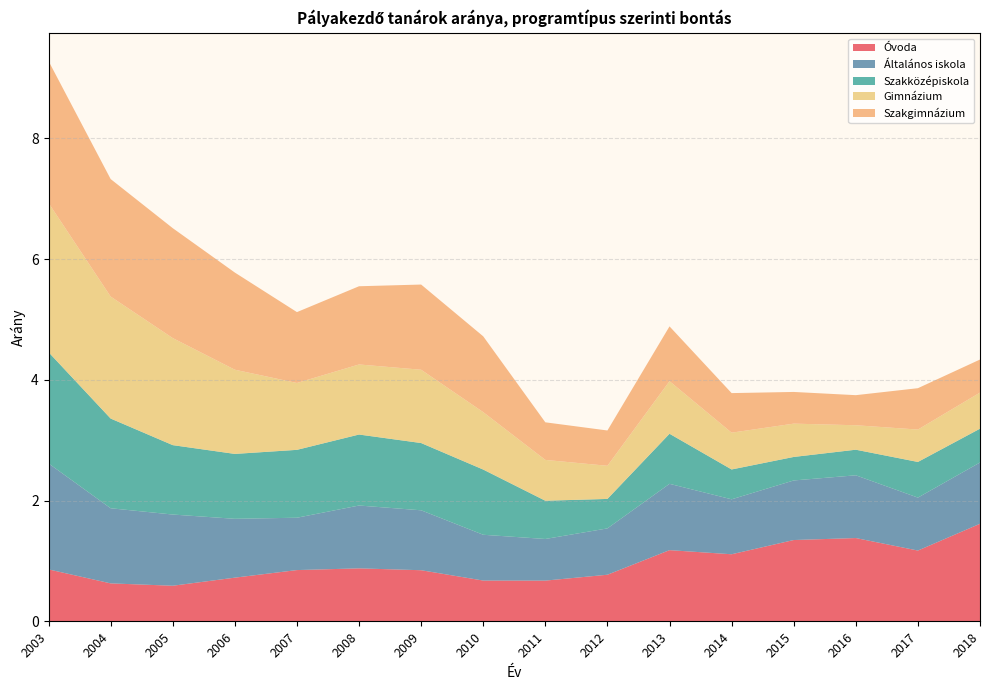

Reading left to right, extract all data points from this chart.

Óvoda: 0.9	0.6	0.6	0.7	0.8	0.9	0.8	0.7	0.7	0.8	1.2	1.1	1.3	1.4	1.2	1.6
Általános iskola: 1.8	1.2	1.2	1.0	0.9	1.0	1.0	0.8	0.7	0.8	1.1	0.9	1.0	1.0	0.9	1.0
Szakközépiskola: 1.8	1.5	1.1	1.1	1.1	1.2	1.1	1.1	0.6	0.5	0.8	0.5	0.4	0.4	0.6	0.6
Gimnázium: 2.5	2.0	1.8	1.4	1.1	1.2	1.2	1.0	0.7	0.5	0.9	0.6	0.6	0.4	0.5	0.6
Szakgimnázium: 2.4	1.9	1.8	1.6	1.2	1.3	1.4	1.3	0.6	0.6	0.9	0.7	0.5	0.5	0.7	0.5